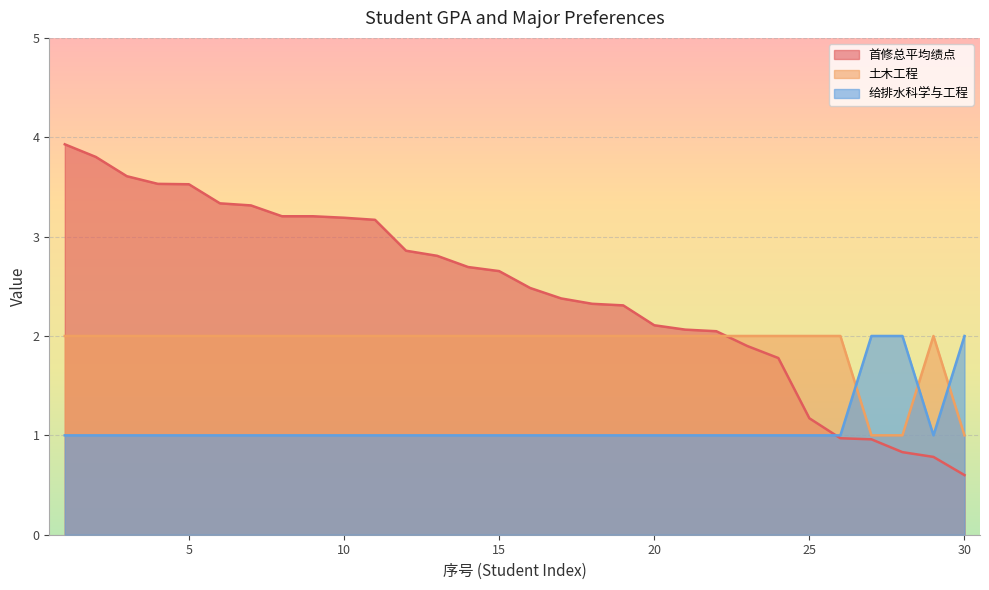

Which category has the lowest value across all series?

30